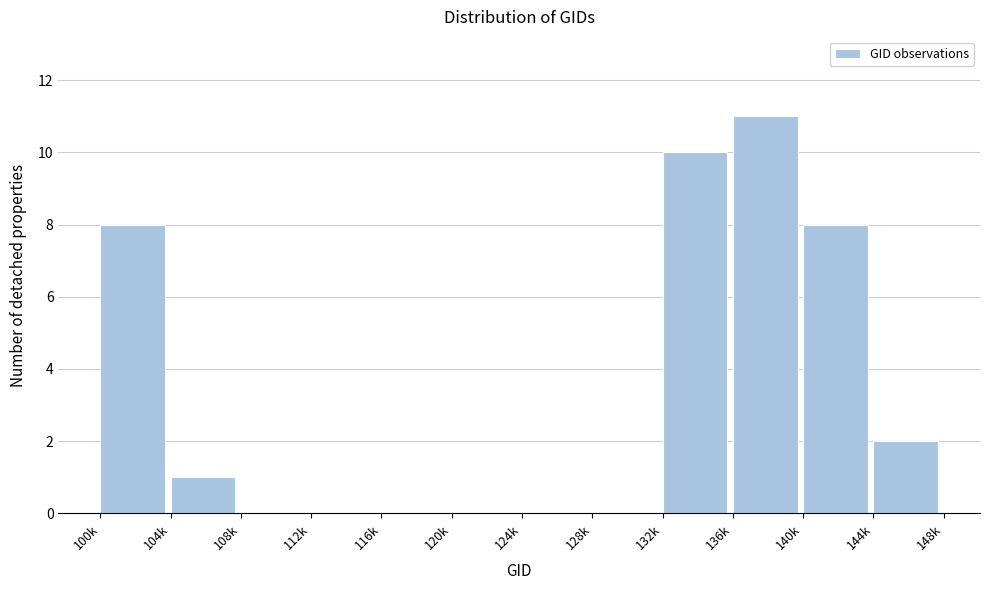

Reading right to left, list all the values displayed in this chart.

144k=2	140k=8	136k=11	132k=10	128k=0	124k=0	120k=0	116k=0	112k=0	108k=0	104k=1	100k=8